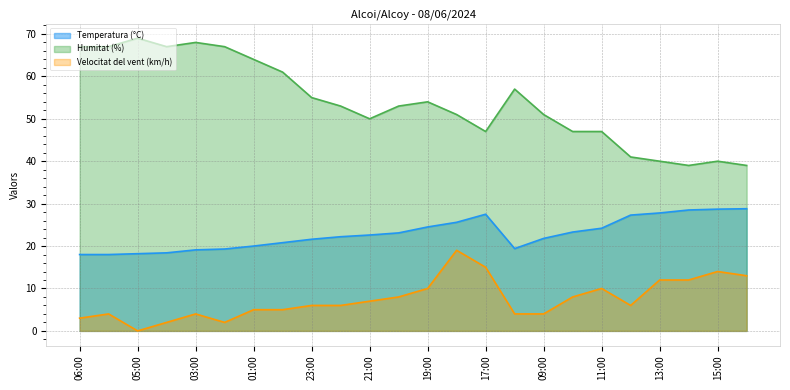

Reading left to right, list all the values displayed in this chart.

Temperatura (°C): 18.0	18.0	18.2	18.4	19.1	19.3	20.0	20.8	21.6	22.2	22.6	23.1	24.5	25.6	27.5	19.4	21.8	23.3	24.2	27.3	27.8	28.5	28.7	28.8
Humitat (%): 67.0	67.0	69.0	67.0	68.0	67.0	64.0	61.0	55.0	53.0	50.0	53.0	54.0	51.0	47.0	57.0	51.0	47.0	47.0	41.0	40.0	39.0	40.0	39.0
Velocitat del vent (km/h): 3.0	4.0	0.0	2.0	4.0	2.0	5.0	5.0	6.0	6.0	7.0	8.0	10.0	19.0	15.0	4.0	4.0	8.0	10.0	6.0	12.0	12.0	14.0	13.0